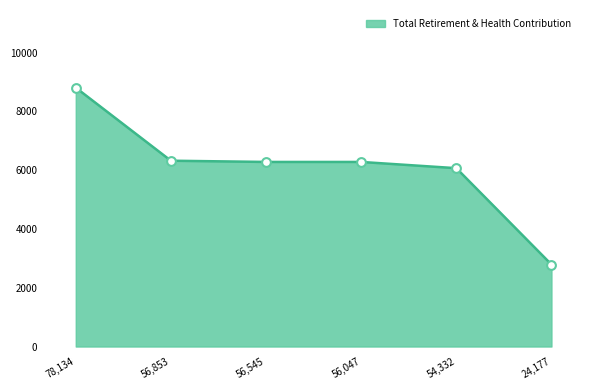

What is the ratio of the value at 54,332 to the value at 24,177?

2.2